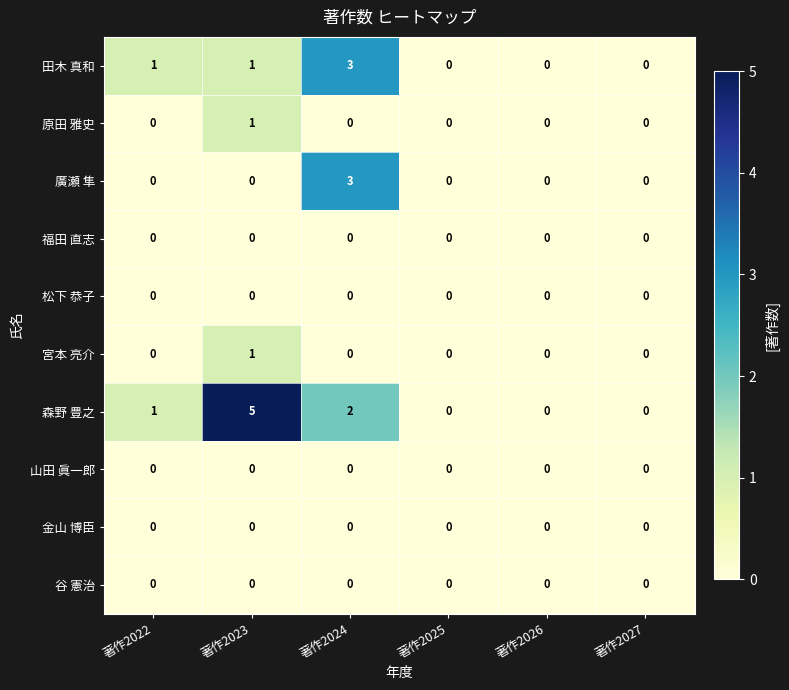

Which series has the largest range (max minus min)?

森野 豊之